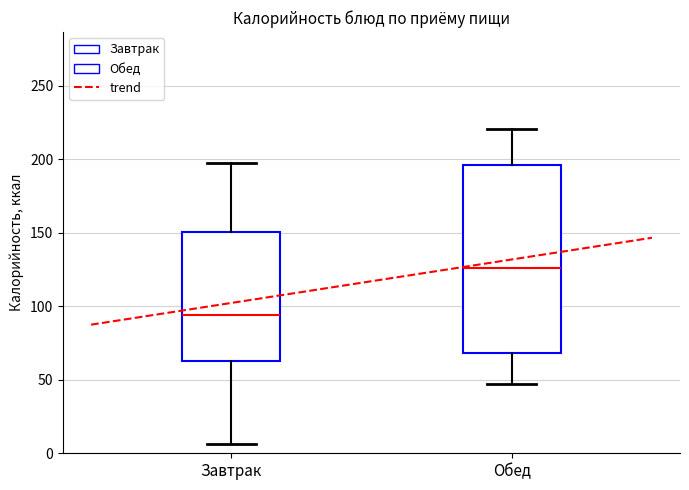

Reading left to right, read every box against the y-axis: the position of its median line, the range the box covers, and the ends of its whiskers. The values are not printed on the chart, so give them approximately, as read against the axis.

Завтрак: median 95, box 60 to 150, whiskers 5 to 195
Обед: median 125, box 70 to 195, whiskers 45 to 220